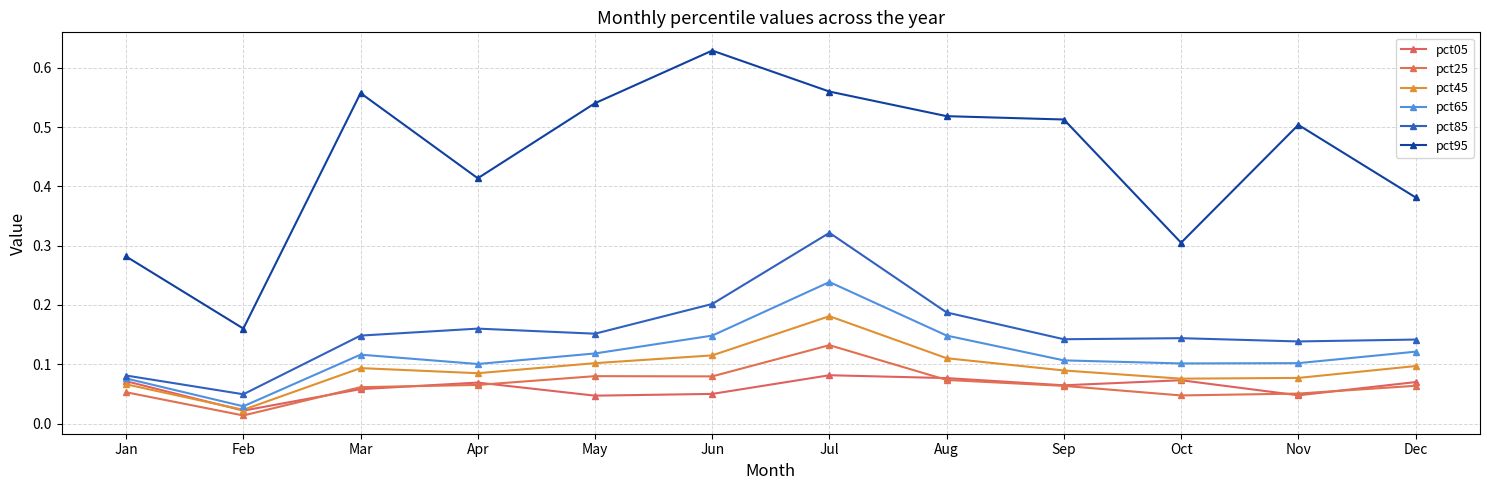

At how many categories does at least one series exceed 0?

12